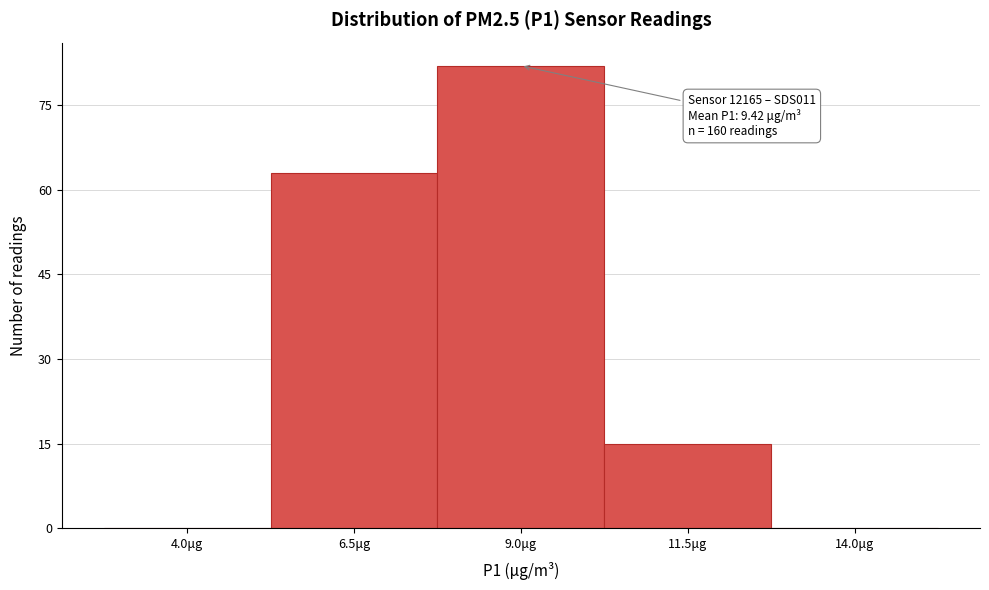

Reading left to right, extract all data points from this chart.

4.0μg=0	6.5μg=63	9.0μg=82	11.5μg=15	14.0μg=0